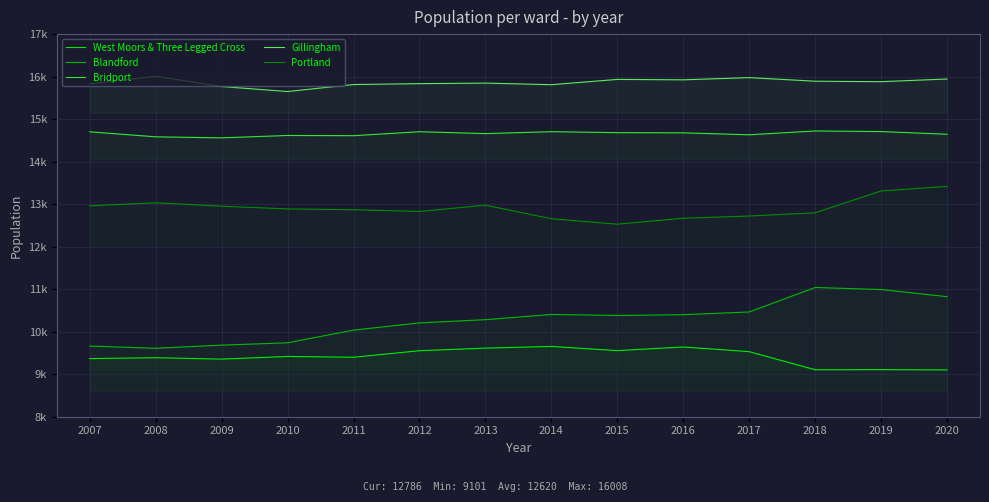

At how many categories does at least one series exceed 11217?

14